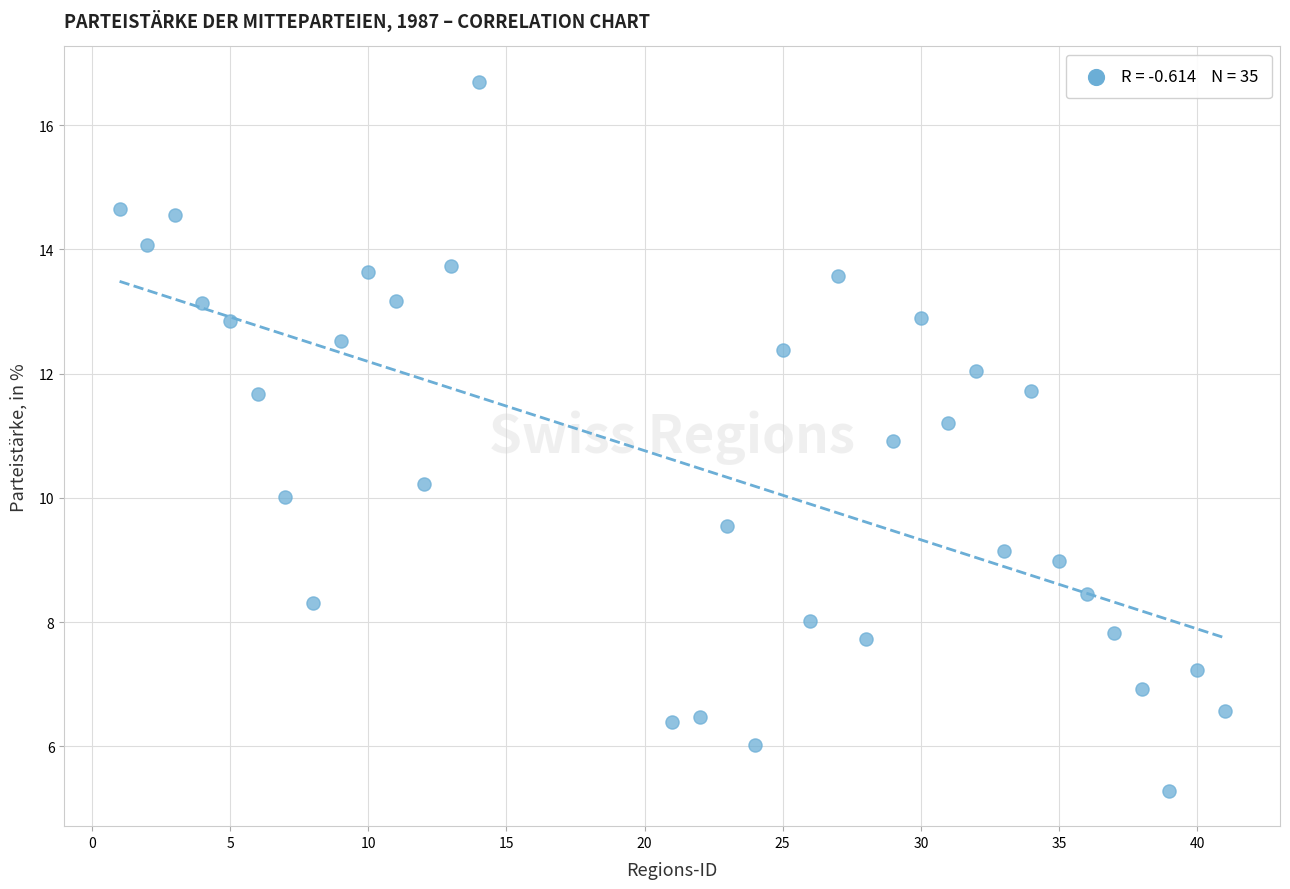

What is the range of X values (max minus min)?

40.0